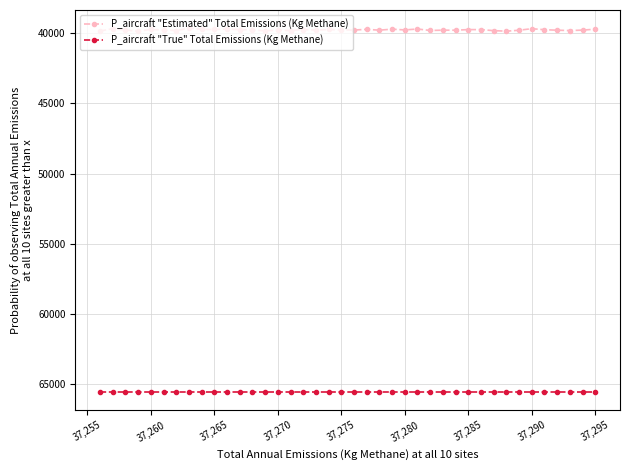

True or false: P_aircraft "Estimated" Total Emissions (Kg Methane) and P_aircraft "True" Total Emissions (Kg Methane) cross at least once.

False